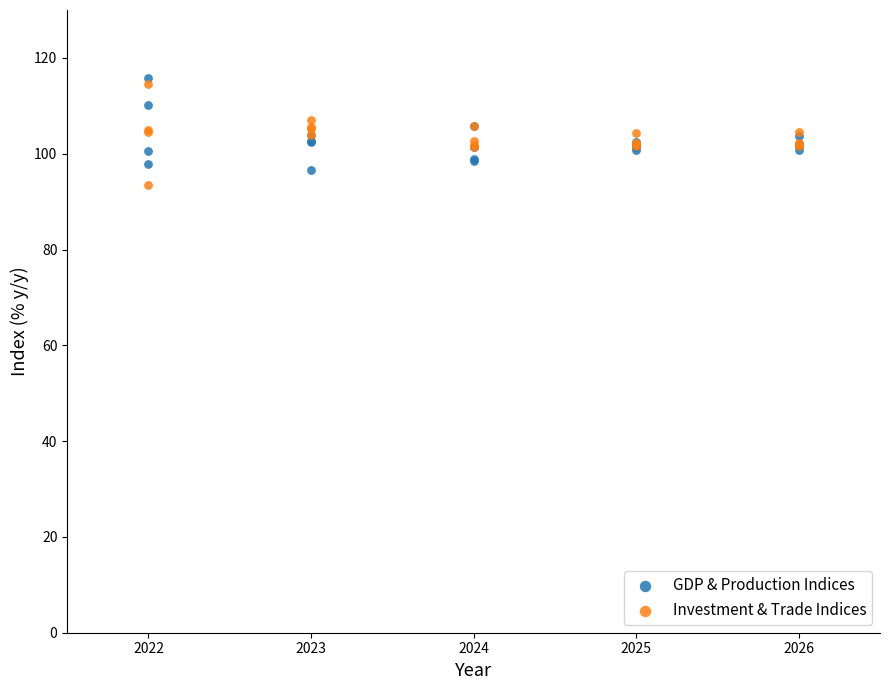

Which series has the widest spread of Y values?

Investment & Trade Indices